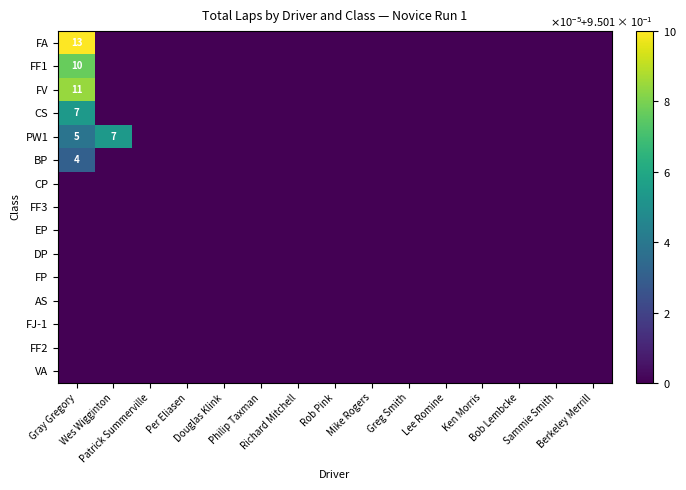

List the series in order of their peak value, highest first.

FA, FV, FF1, CS, PW1, BP, CP, FF3, EP, DP, FP, AS, FJ-1, FF2, VA